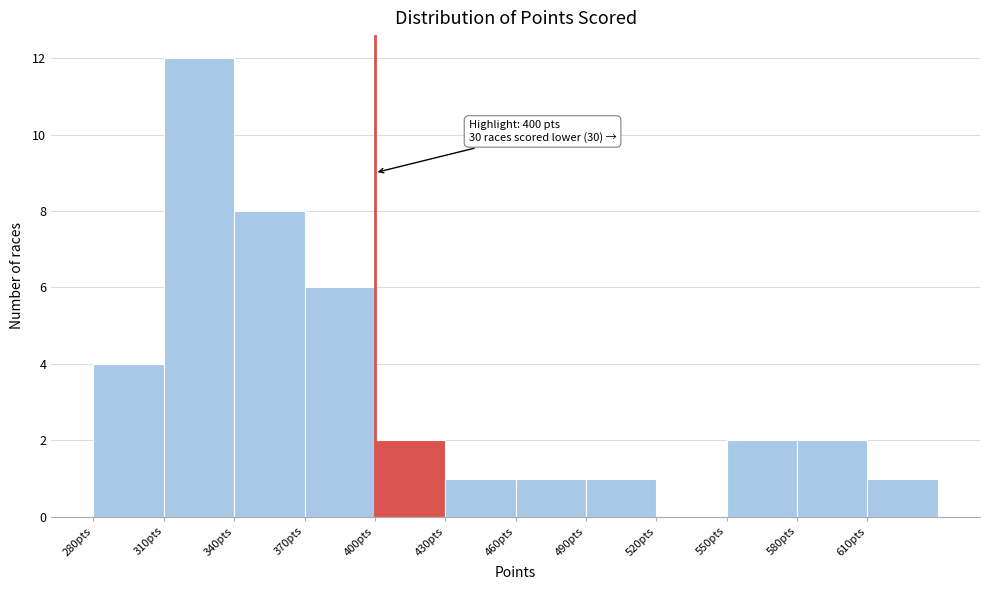

Over which range of the x-axis is the bar tallest?

310 to 340